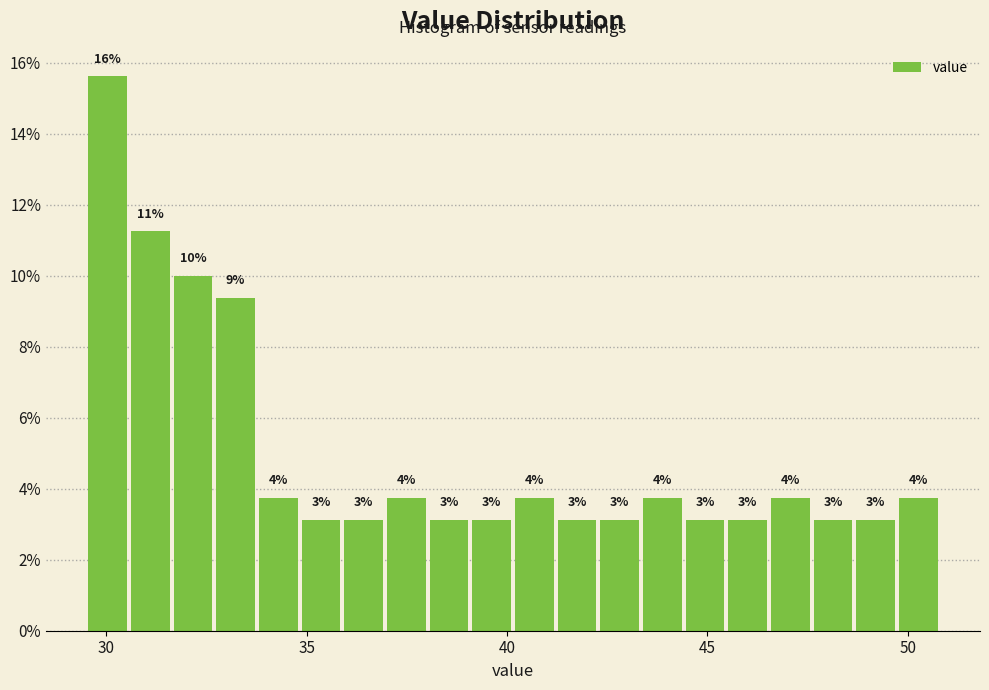

Around what value on the x-axis is the tallest bar? Give the approximate position of its centre, as read against the axis.

30.0